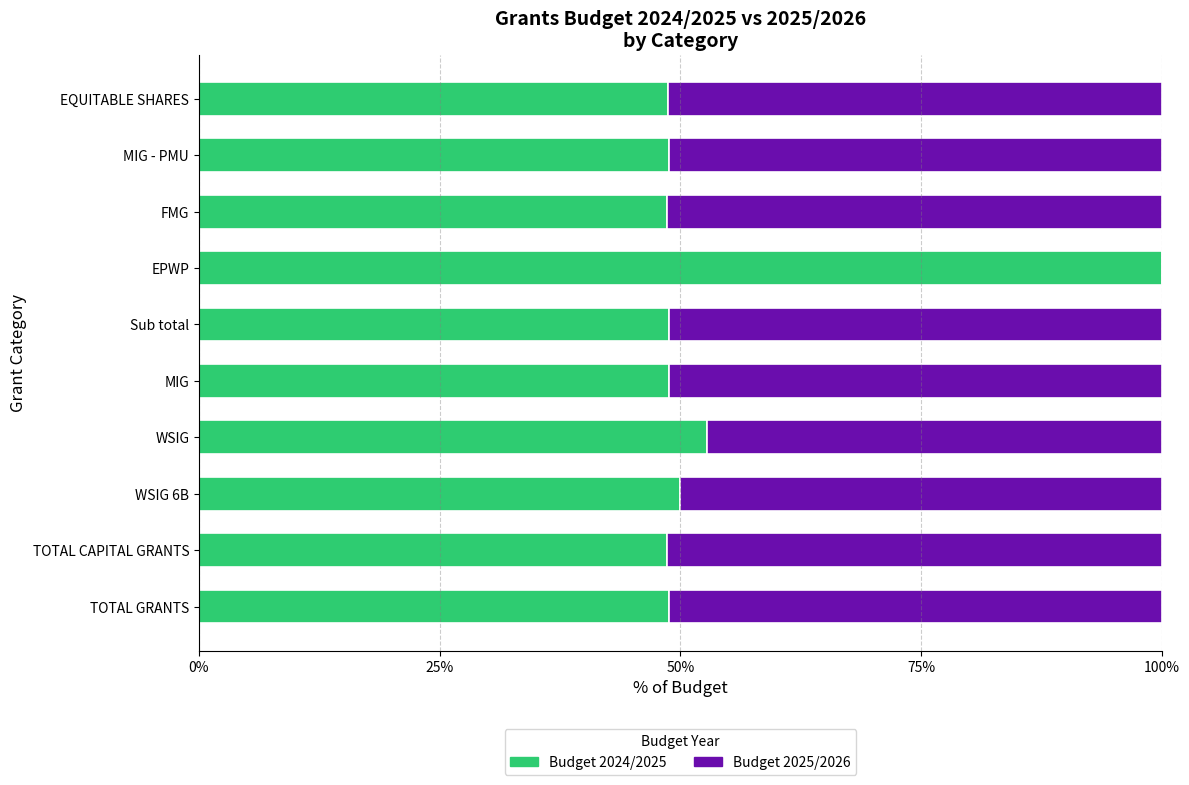

What is the value of the Budget 2025/2026 bar at the 7th from the left?

0.5